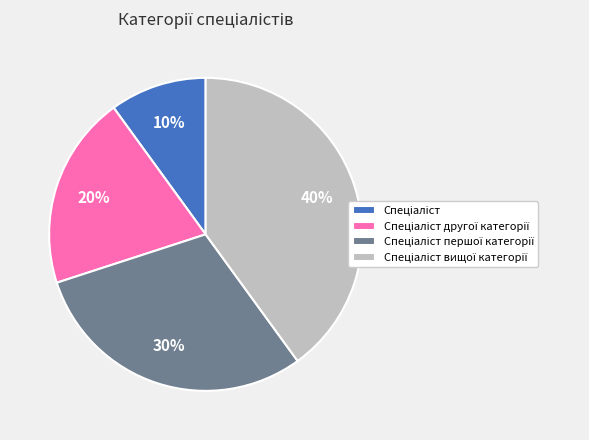

To the nearest percent, what is the average slice percentage?

25%